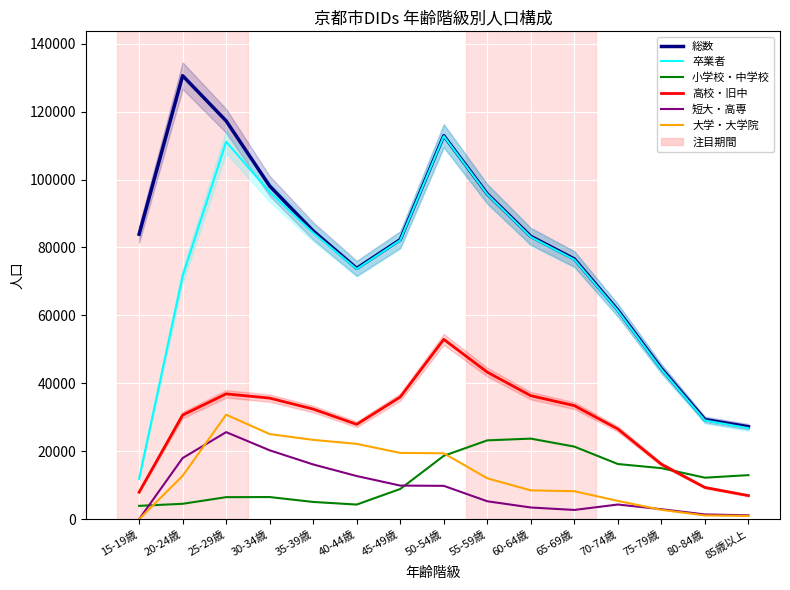

In 卒業者, how many points are lower than both neighbors (excluding endpoints)?

1